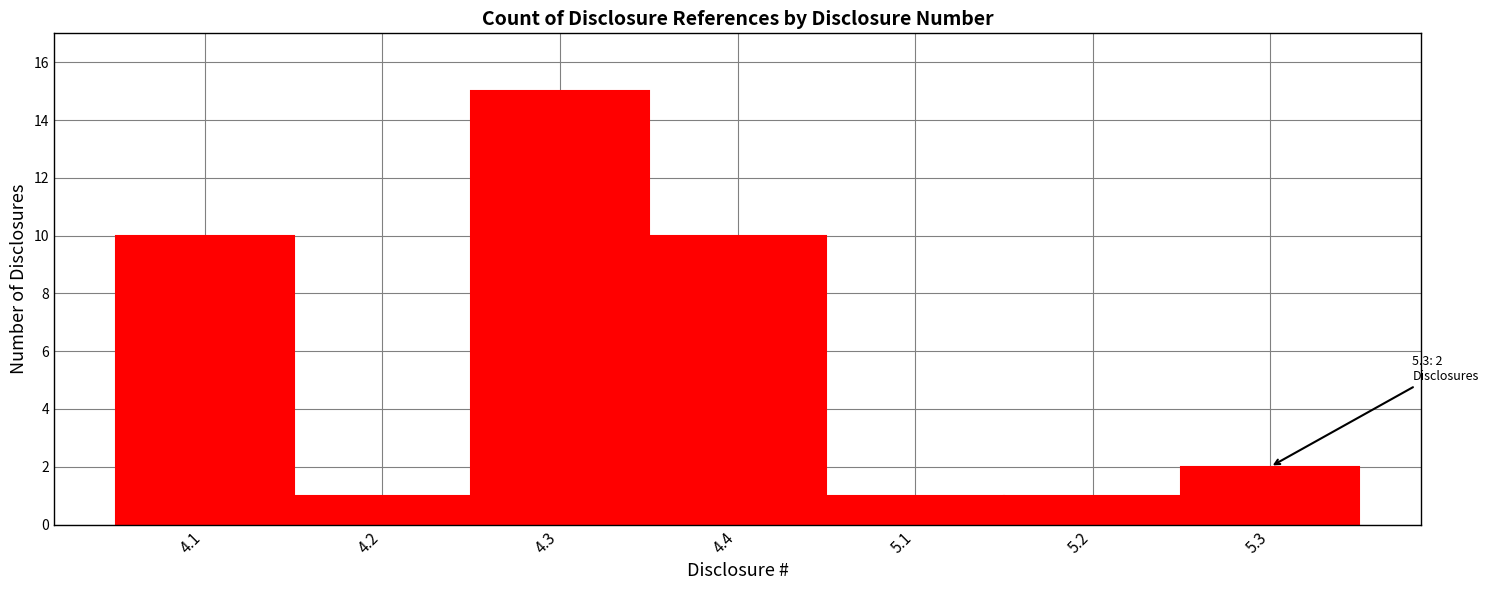

Reading left to right, transcribe all the data shown in this chart.

4.1=10	4.2=1	4.3=15	4.4=10	5.1=1	5.2=1	5.3=2